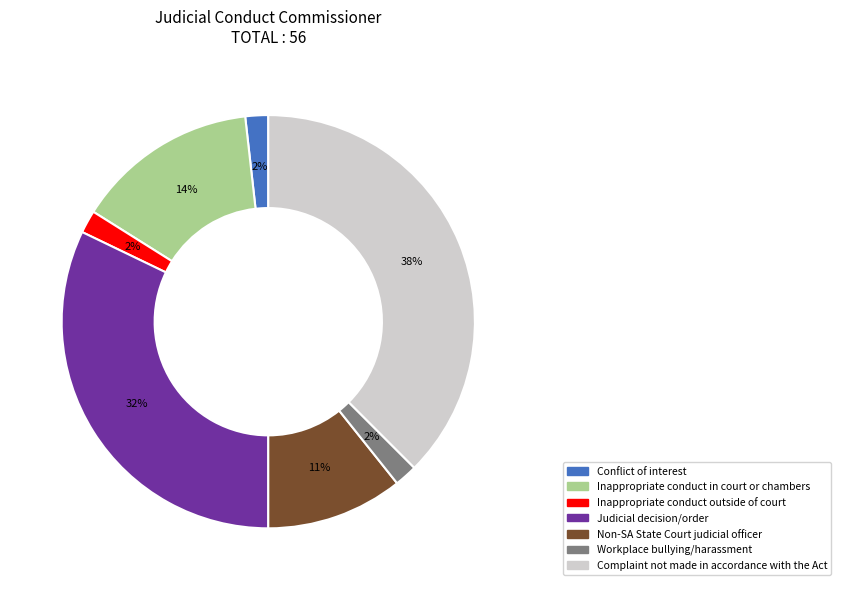

To the nearest percent, what is the average slice percentage?

14%